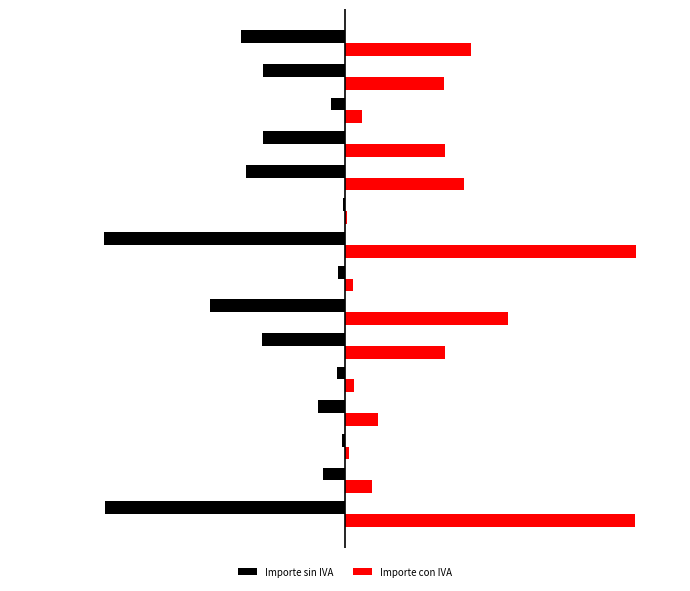

At how many categories does at least one series exceed 451?

8